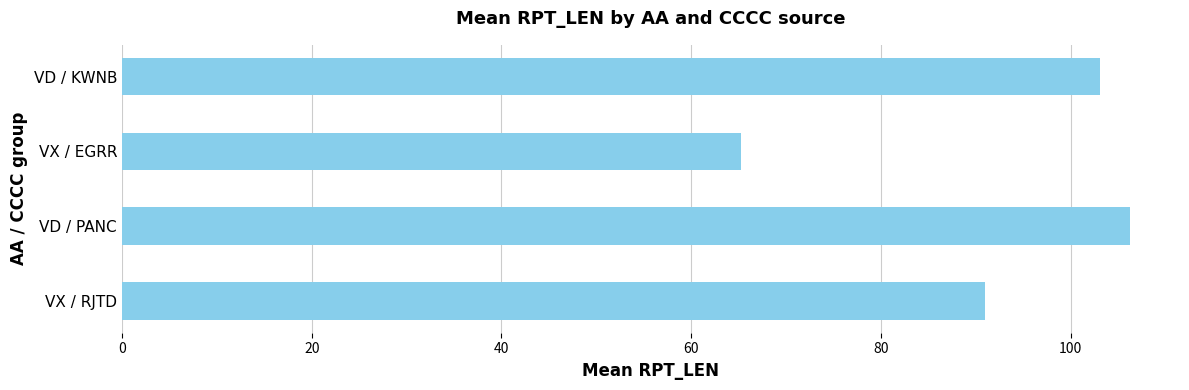

Which has a higher value, VX / EGRR or VX / RJTD?

VX / RJTD